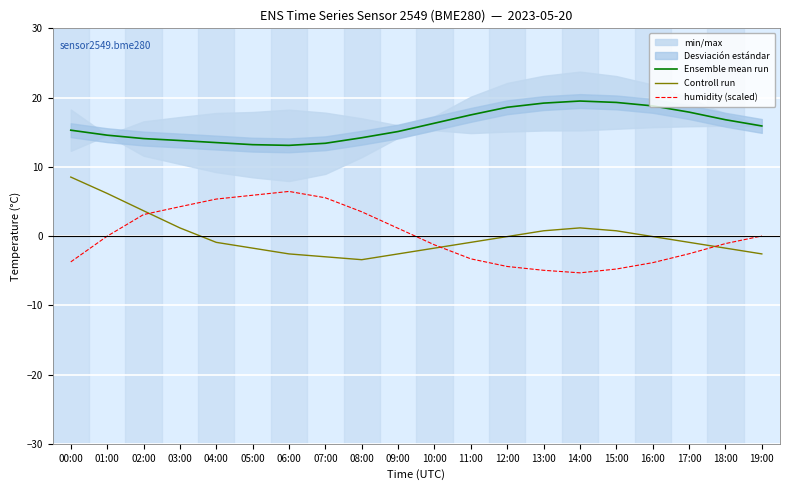

Count the number of data series in this chart.

3